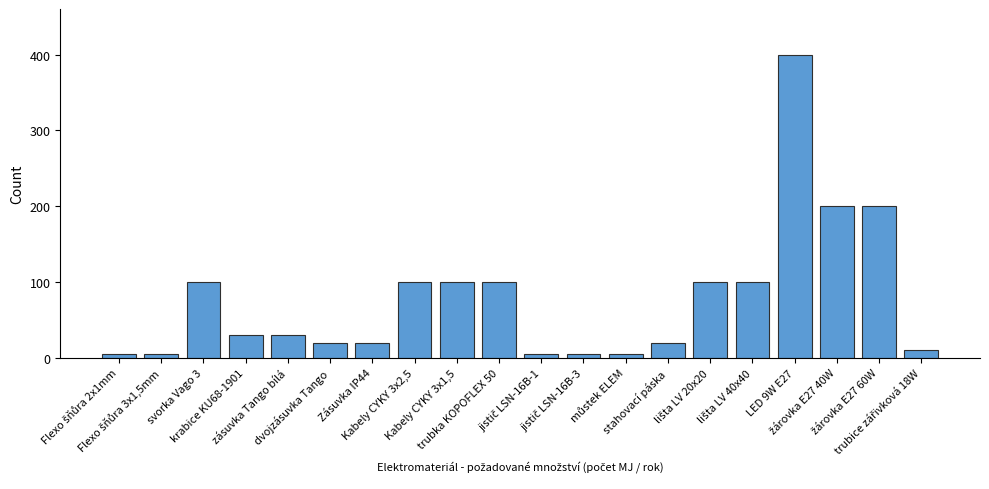

Count the number of categories in the chart.

20